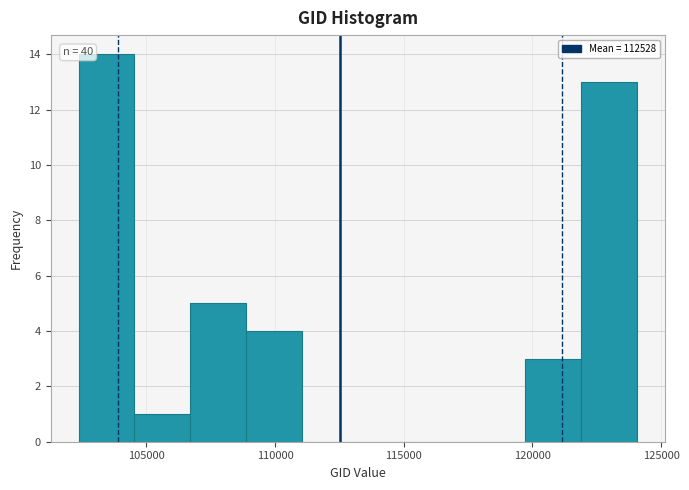

Which range on the x-axis has the tallest bar?

102500 to 104500